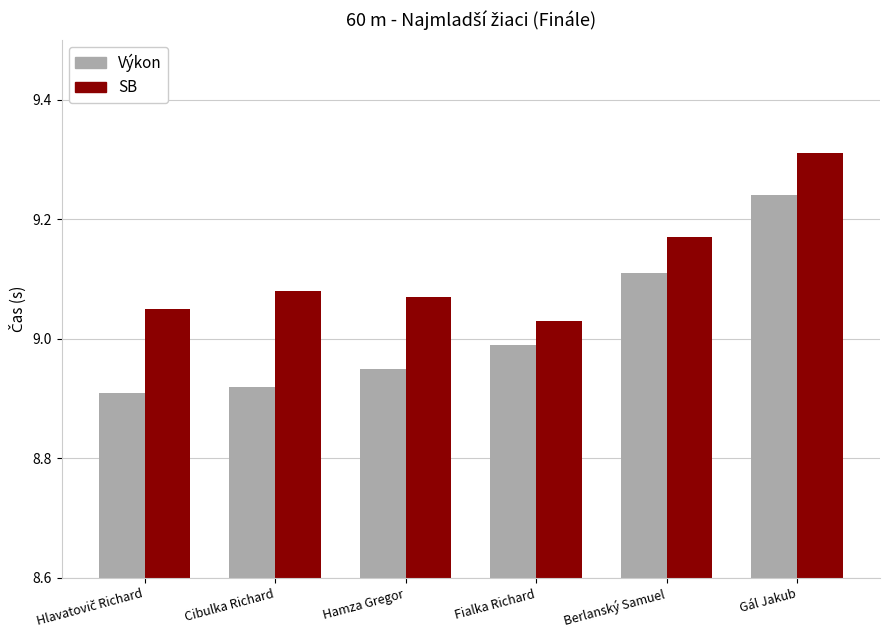

What is the label of the 2nd bar from the right?

Berlanský Samuel